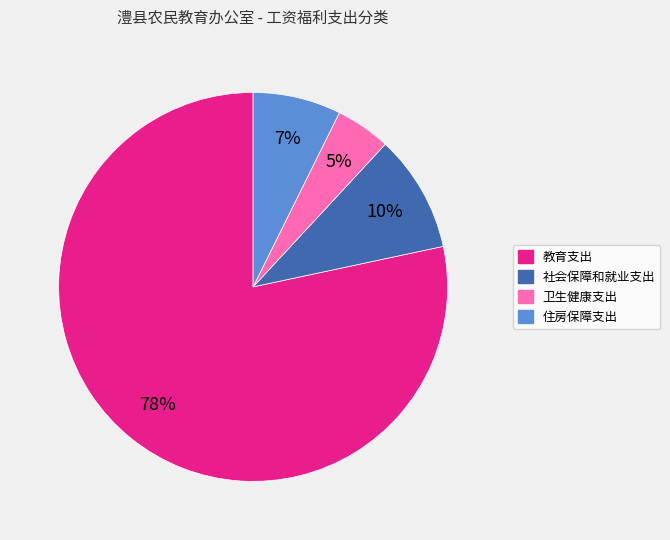

Is it true that 卫生健康支出 is 11% of the pie?

False